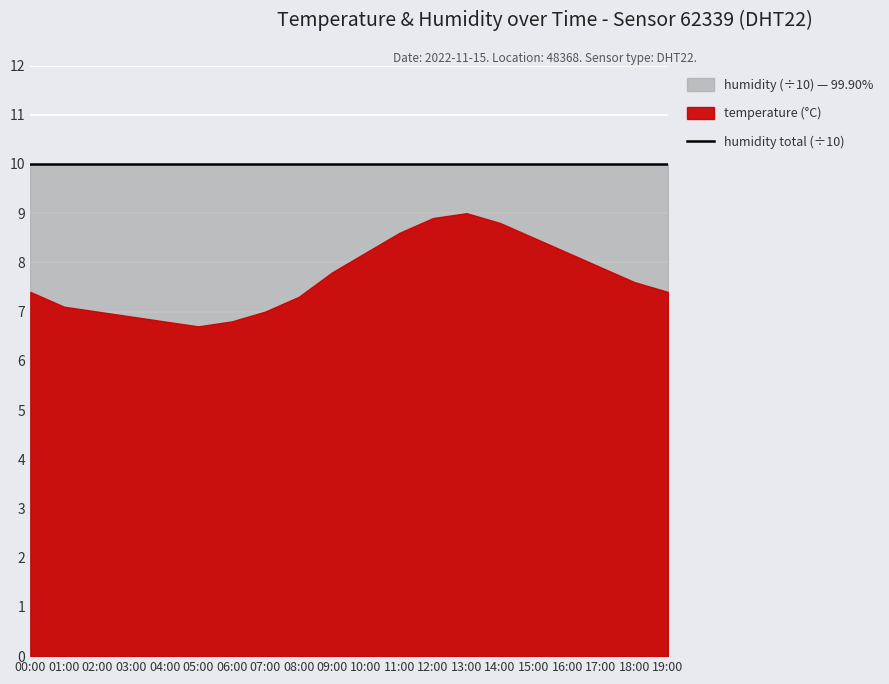

Which series changed the most between 05:00 and 18:00?

temperature